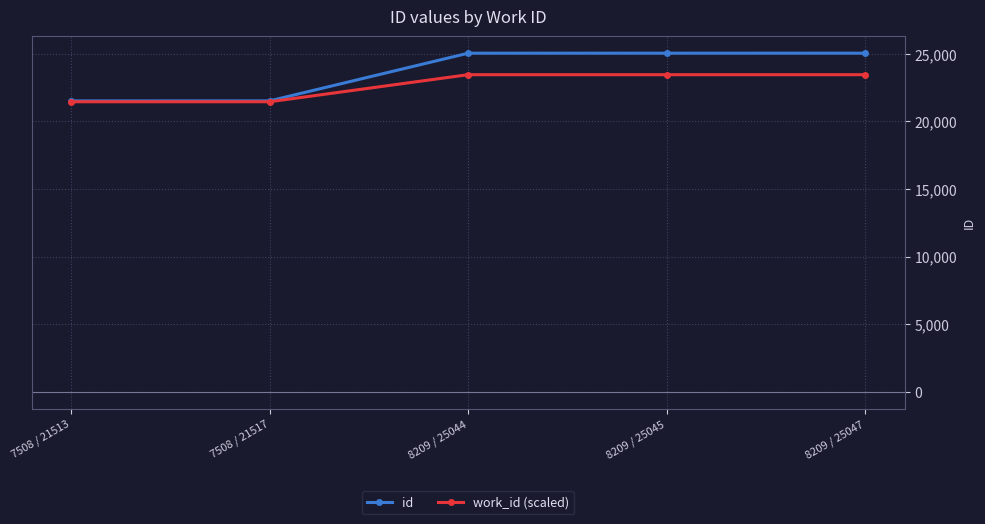

Which series has the largest total across all categories?

id